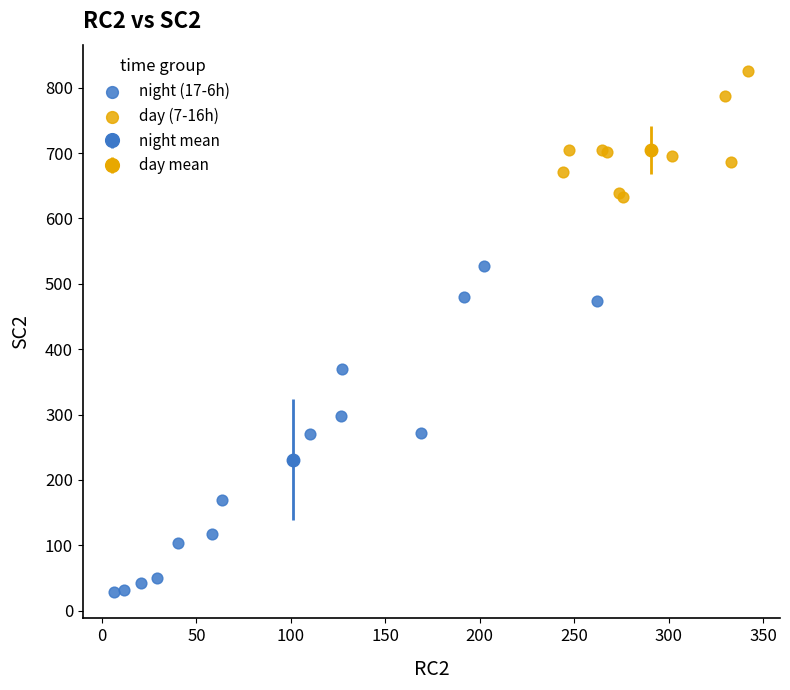

Which series reaches the maximum Y coordinate?

day (7-16h)